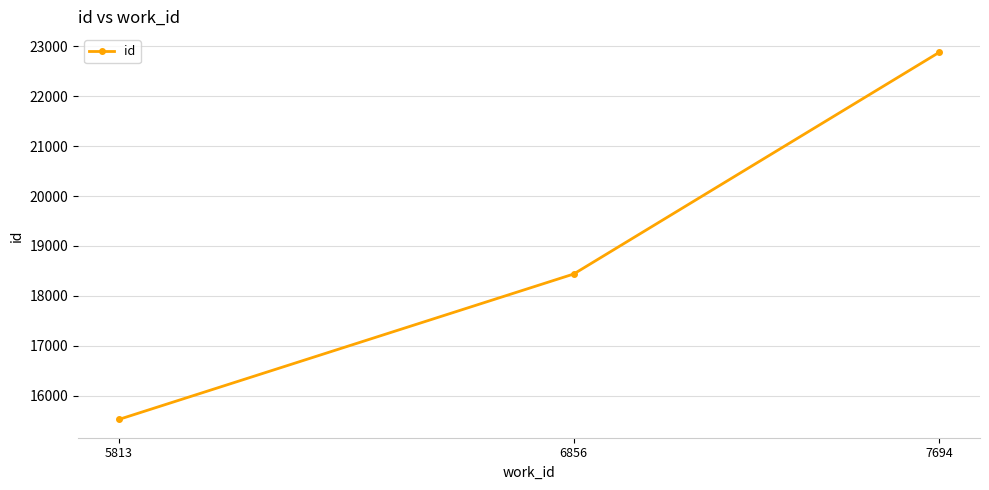

Between 5813 and 6856, which is larger?

6856